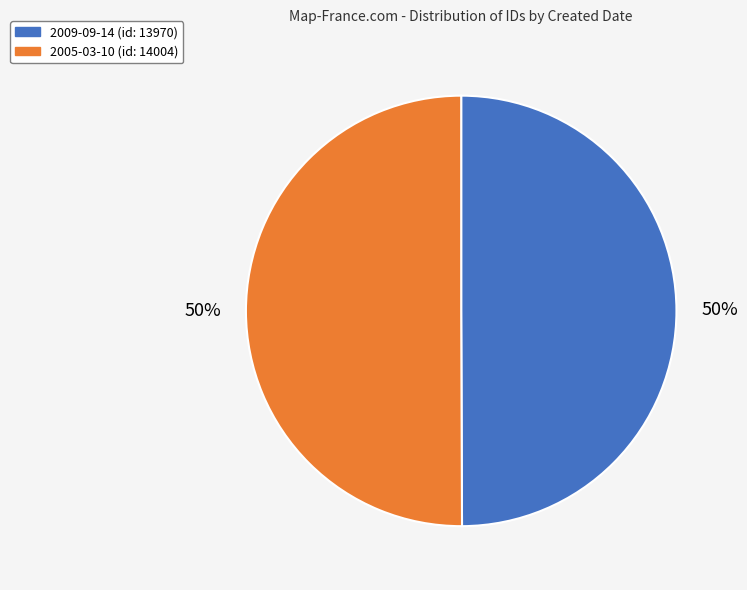

To the nearest percent, what is the combined percentage of 2009-09-14 and 2005-03-10?

100%